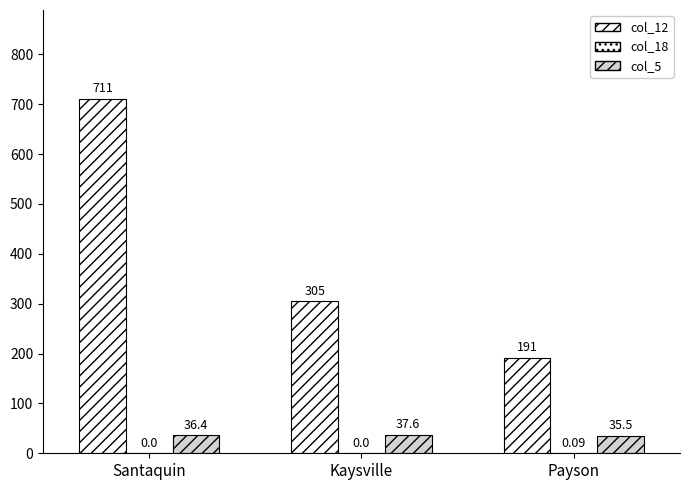

What is the spread (max minus min) of values at Kaysville?

305.0